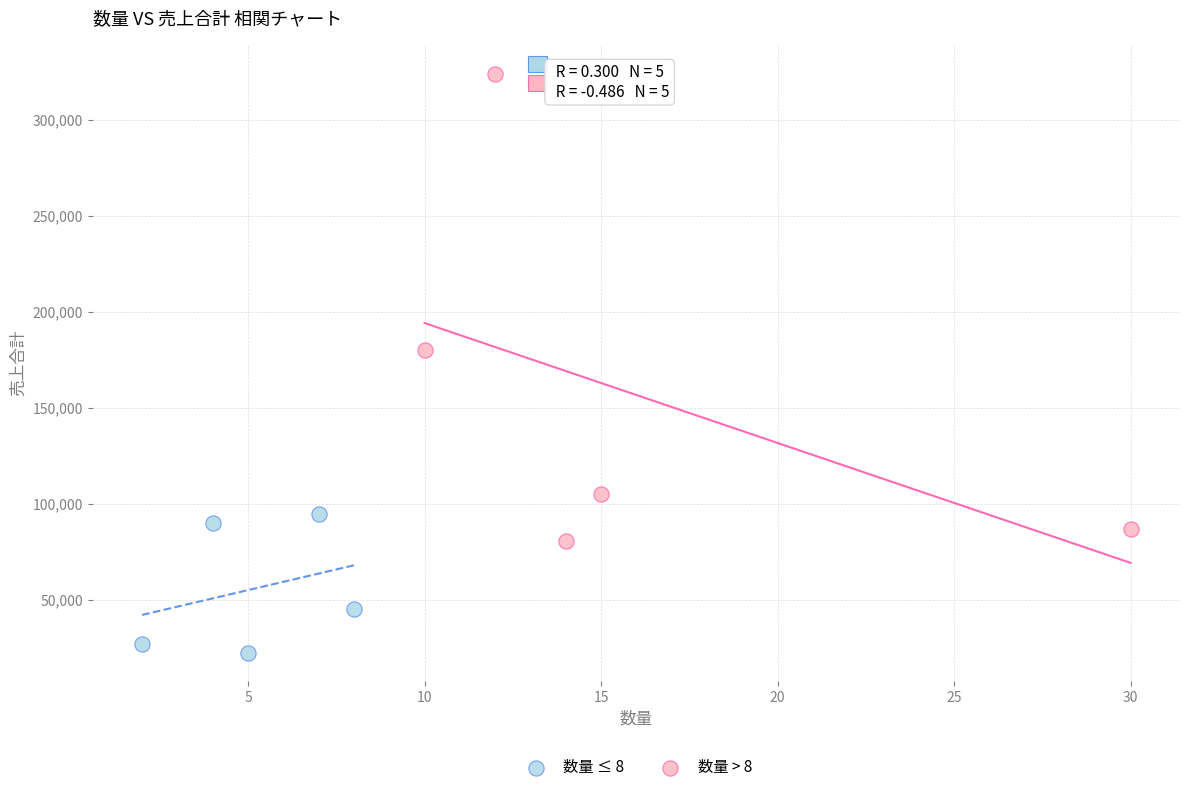

Which series reaches the minimum Y coordinate?

数量 ≤ 8